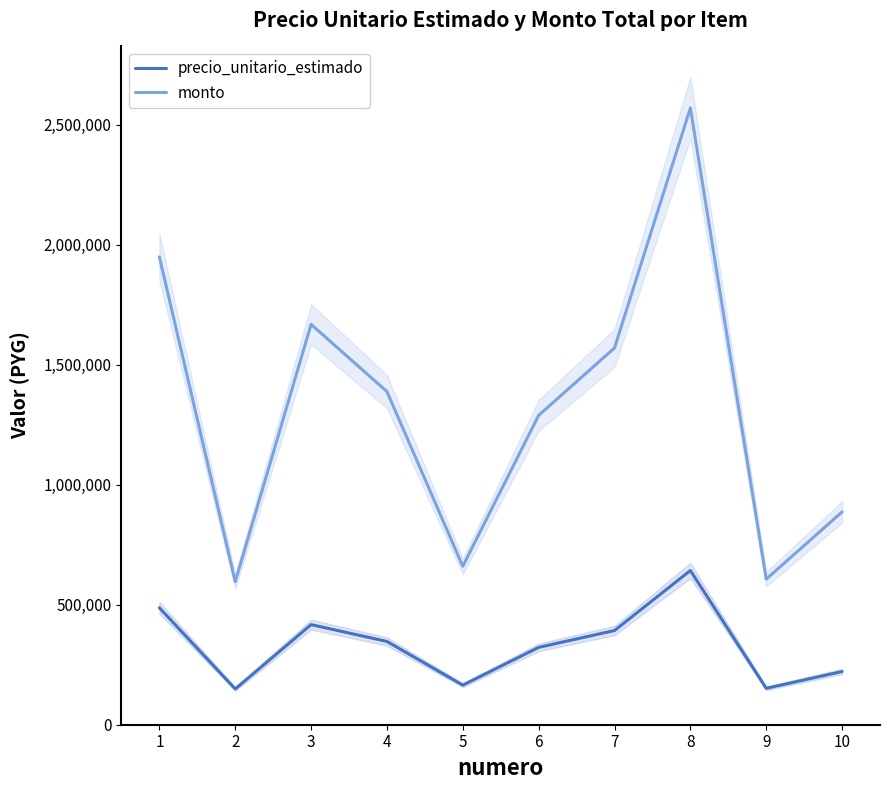

How many values in the precio_unitario_estimado series exceed 347000?

4